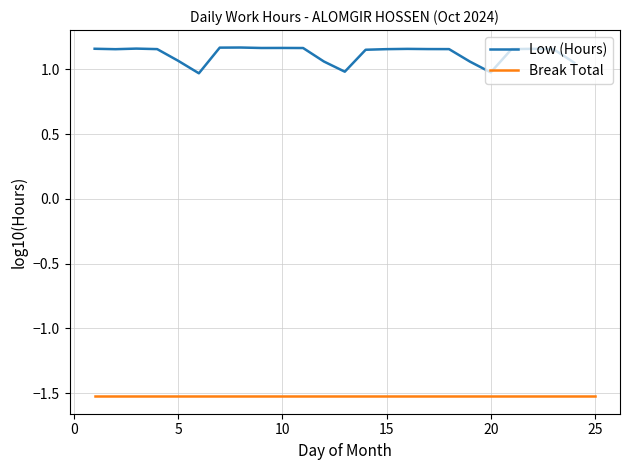

What is the total value across all series at 10?

-0.4